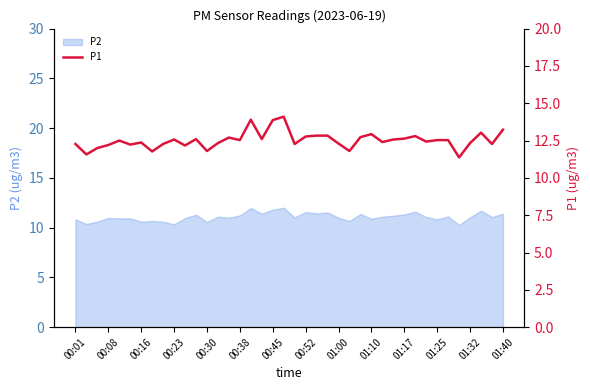

How many lines are shown in the chart?

1